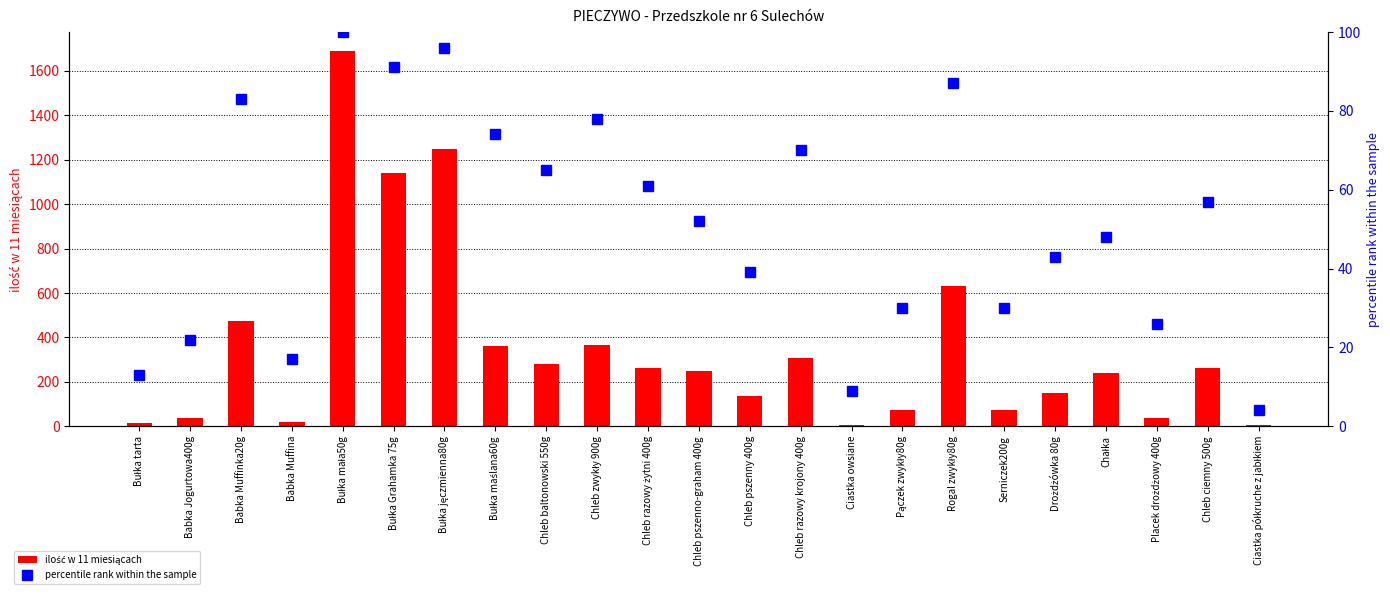

Rank the series at Bułka tarta from lowest to highest value.

percentile rank within the sample, ilość w 11 miesiącach